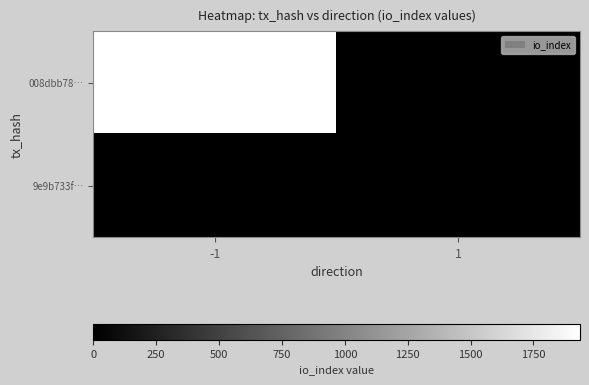

True or false: 9e9b733f… has a value of 2 at 1.

False